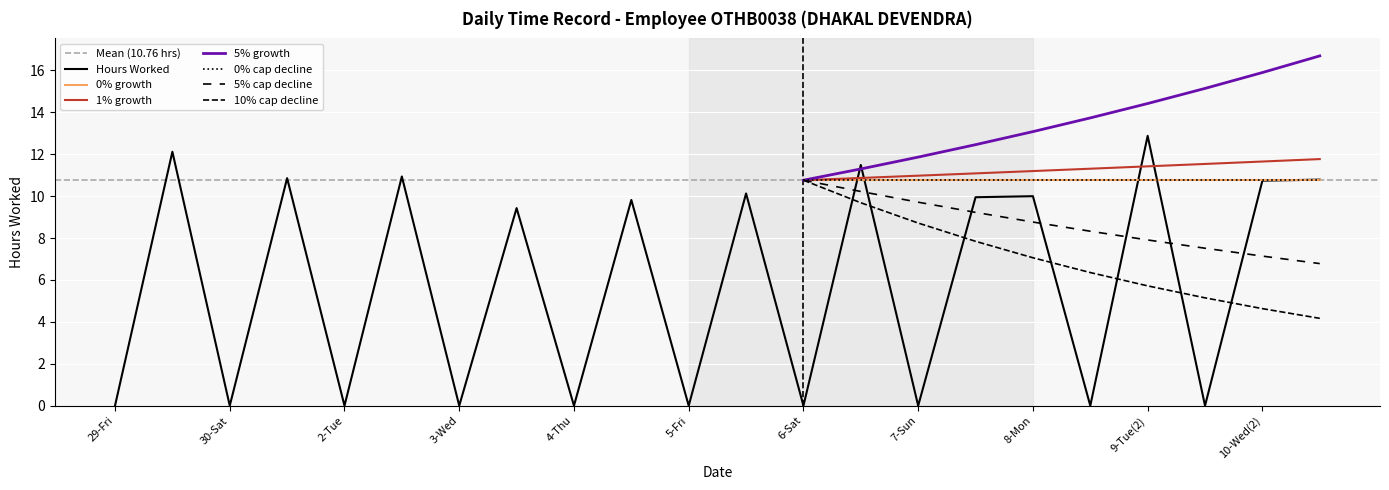

True or false: the data shows 5.6 at 10-Wed(2).

False